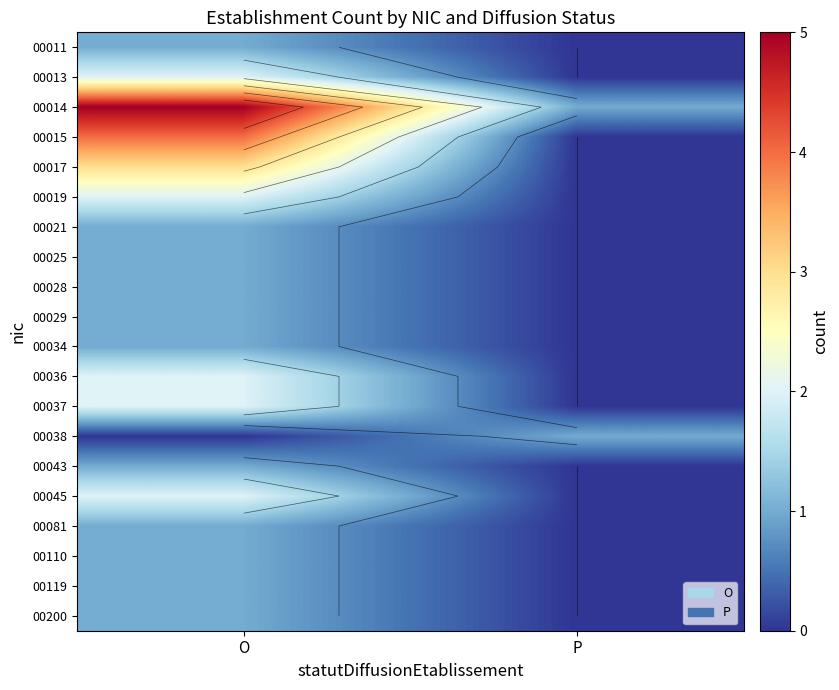

What is the total value across all series at P?

2